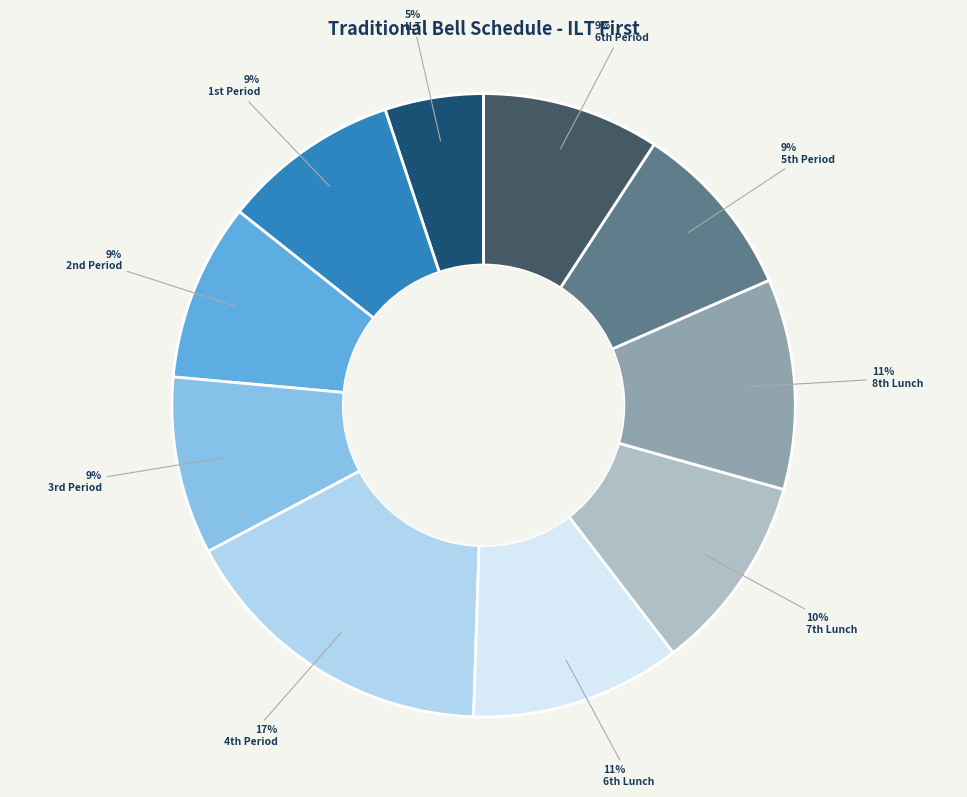

Which slice is the largest?

4th Period